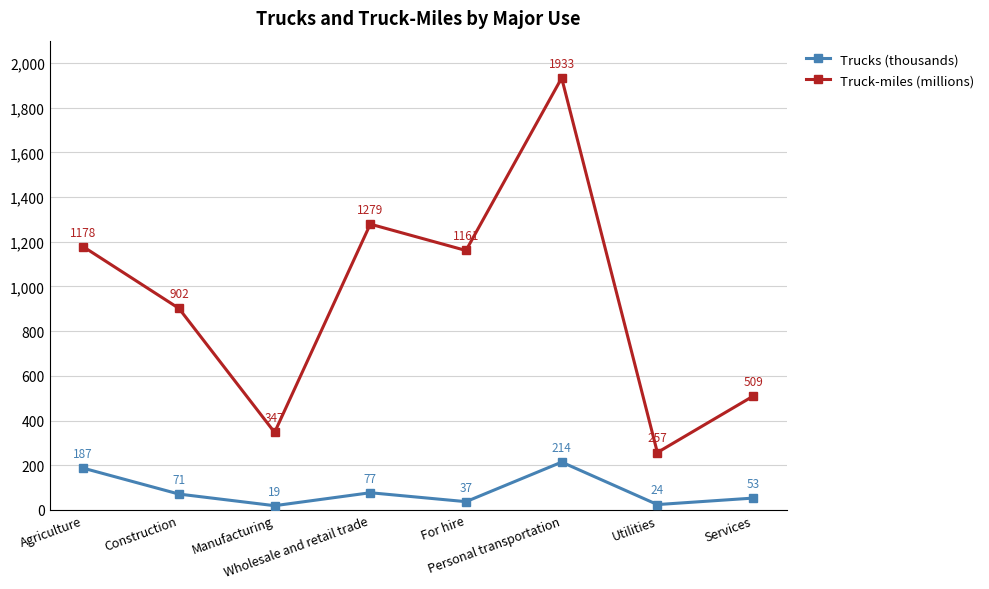

Is it true that Trucks (thousands) equals 37 at For hire?

True